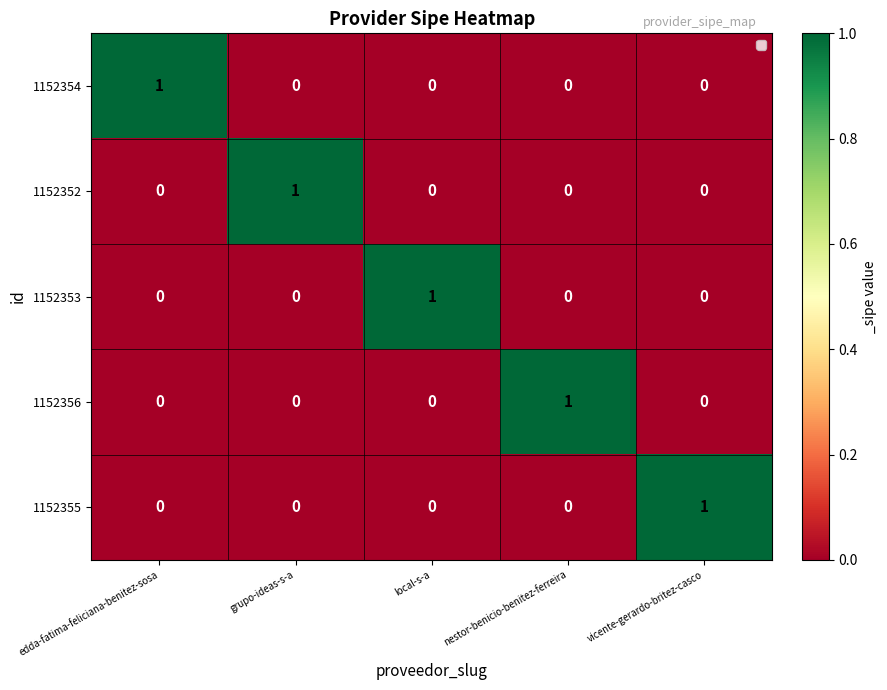

How many categories are shown in the chart?

5